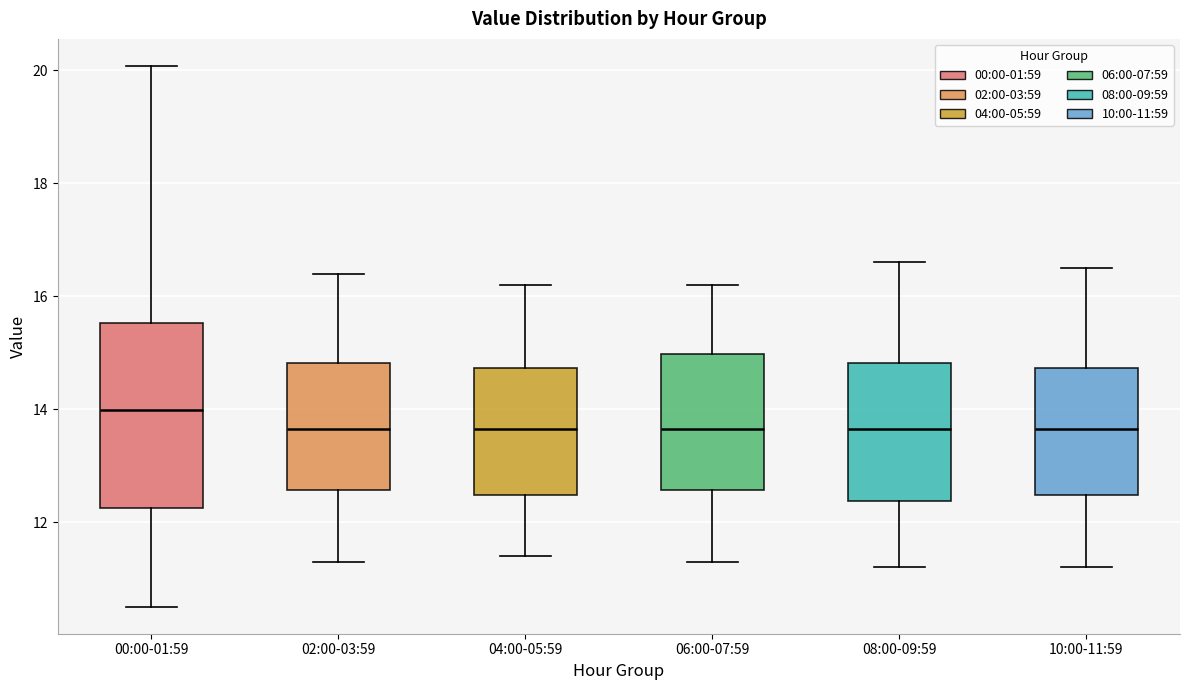

Comparing the boxes themselves (not the whiskers), which one is the tallest?

00:00-01:59